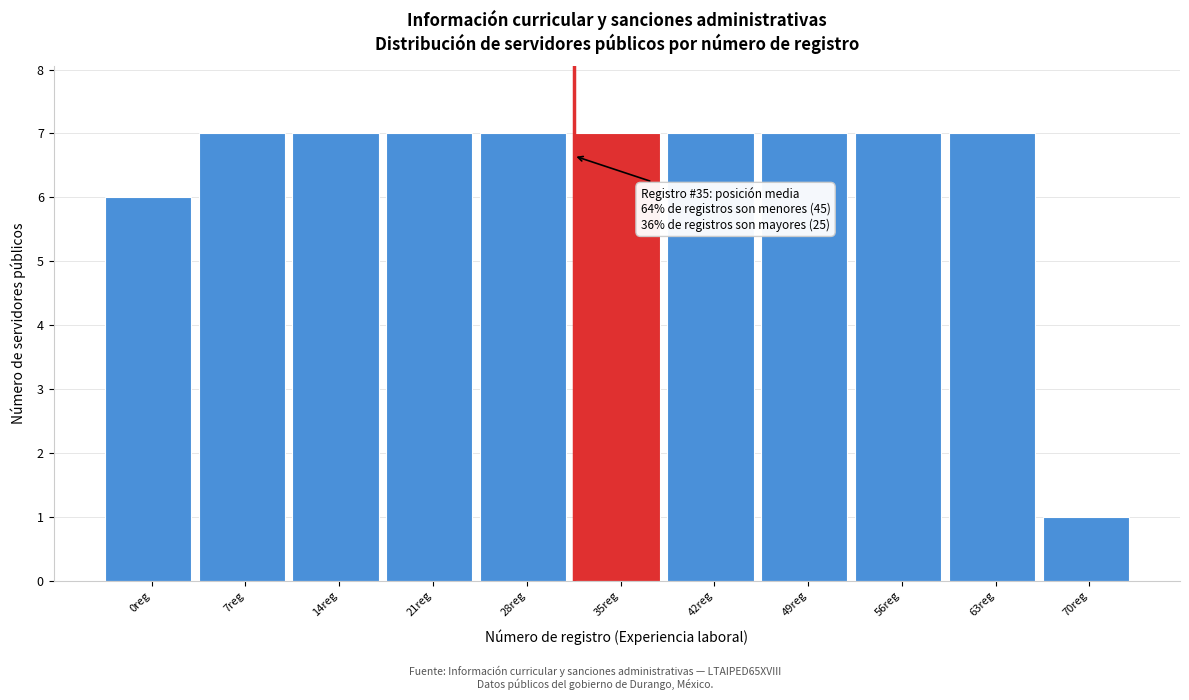

Reading left to right, list all the values displayed in this chart.

6	7	7	7	7	7	7	7	7	7	1